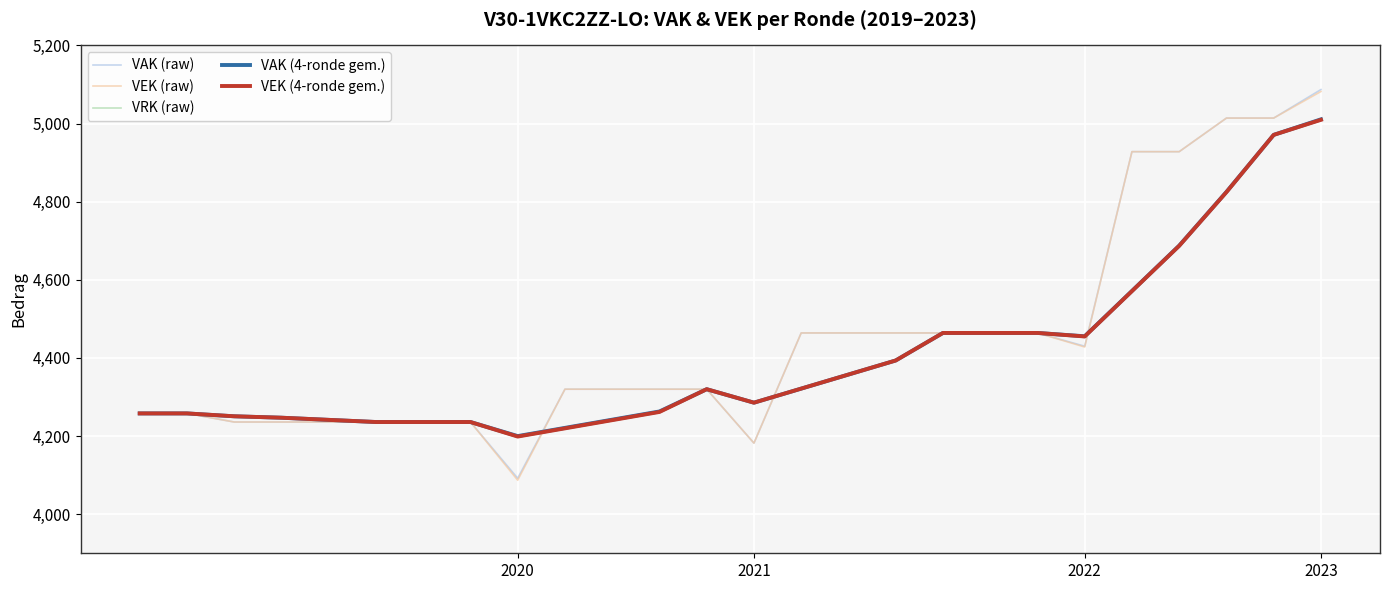

The VAK (4-ronde gem.) series shows 4285.5 at 2021. True or false?

True